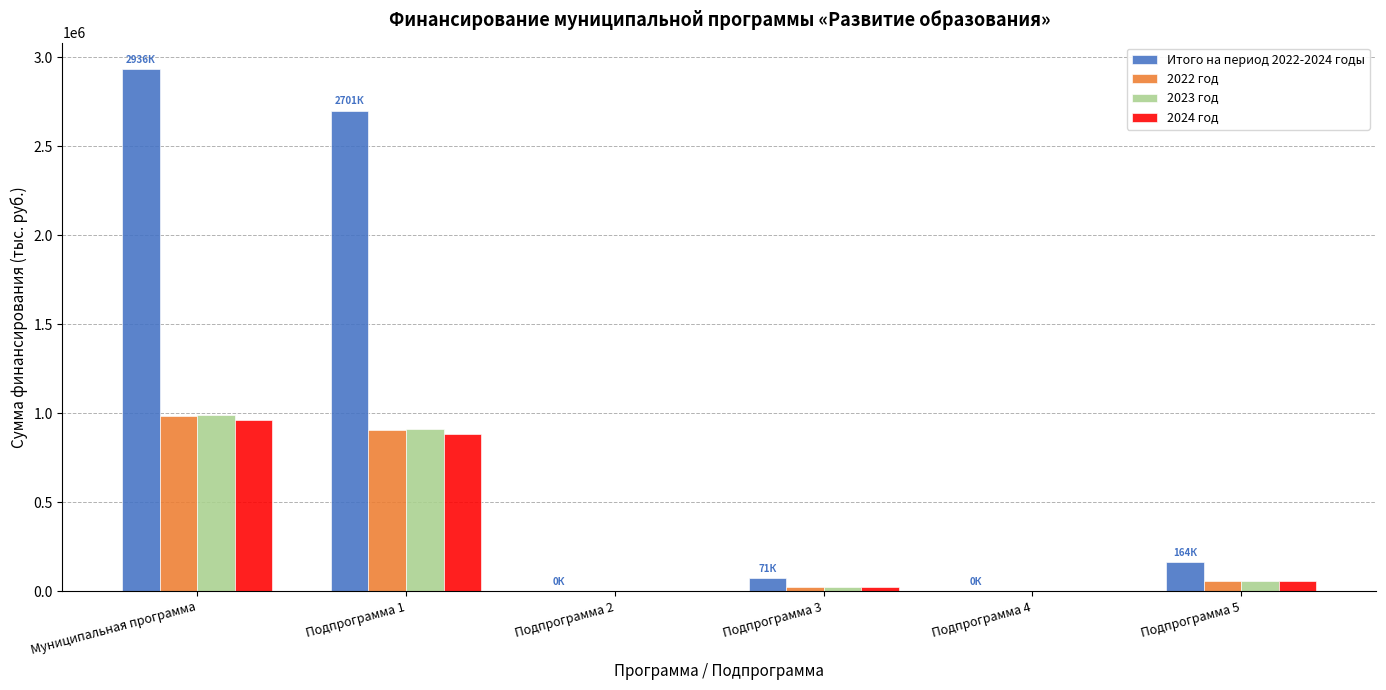

Which series changed the most between Муниципальная программа and Подпрограмма 1?

Итого на период 2022-2024 годы